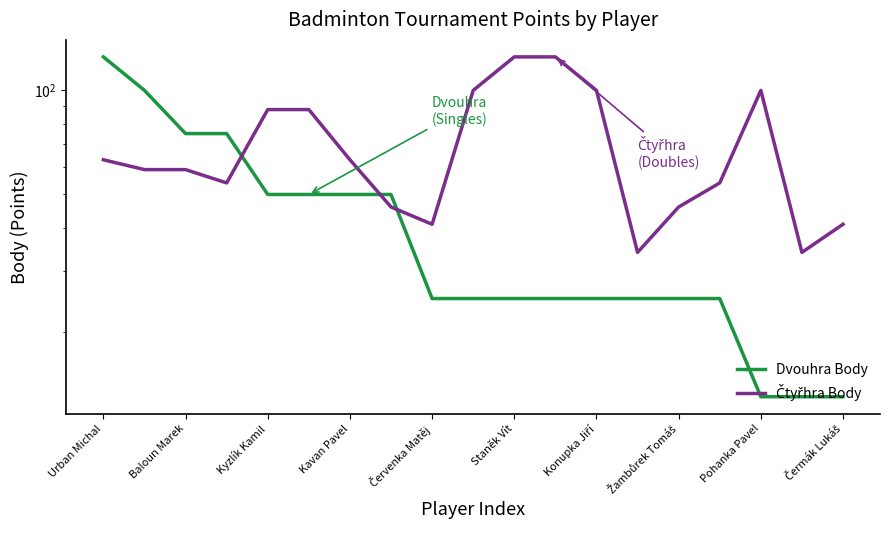

How many interior local peaks does the Čtyřhra Body series have?

1